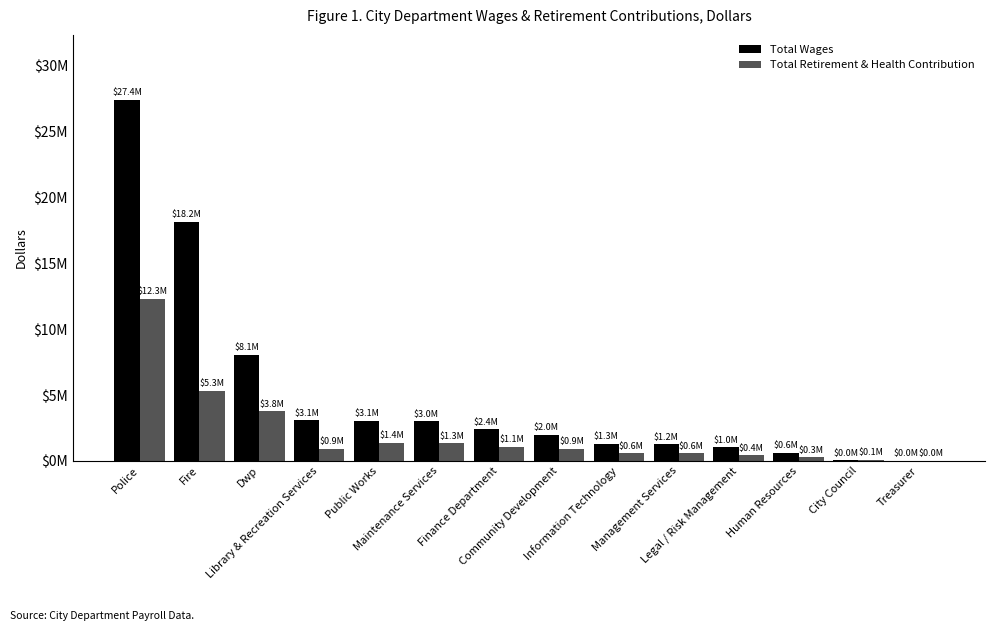

What position from the right is Library & Recreation Services?

11